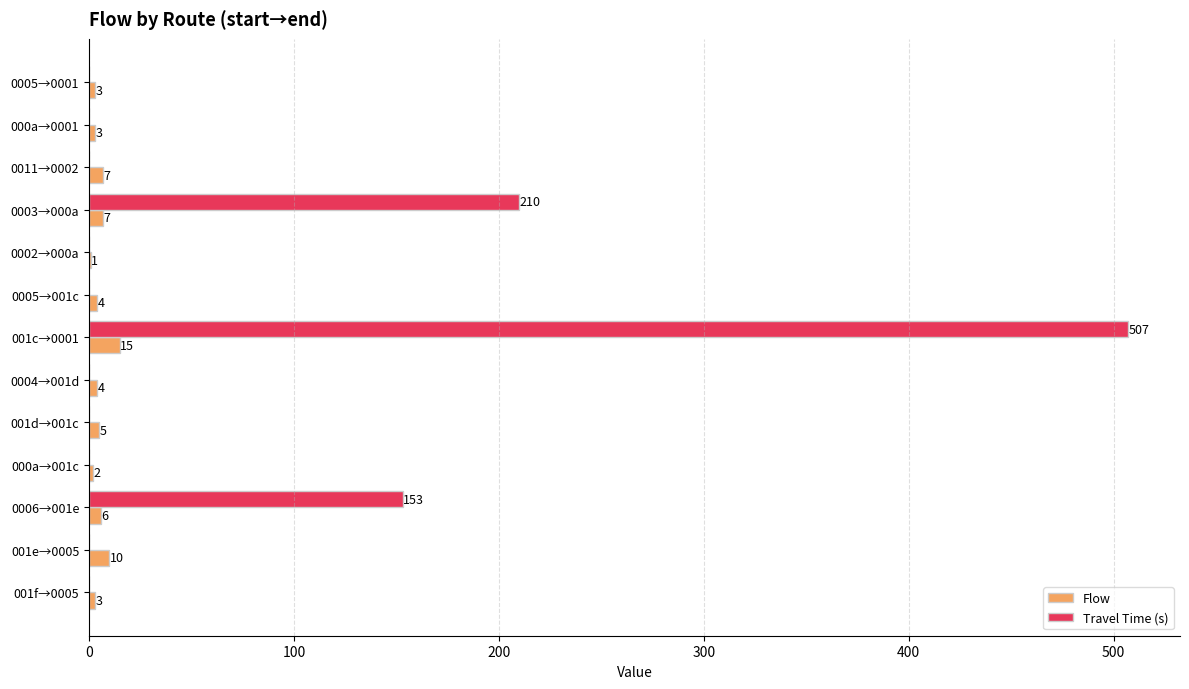

What is the sum of all Flow values?

70